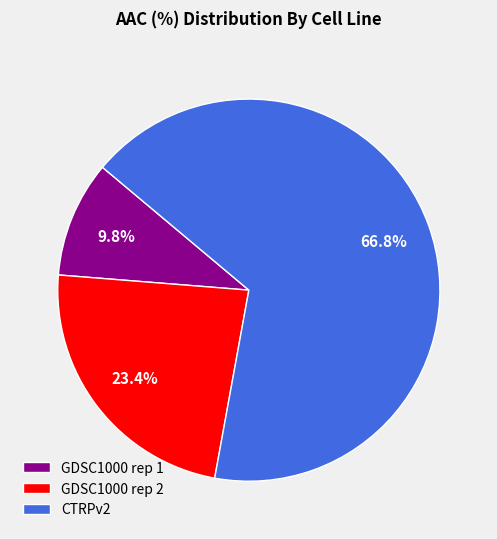

What is the ratio of the value at GDSC1000 rep 2 to the value at CTRPv2?

0.4